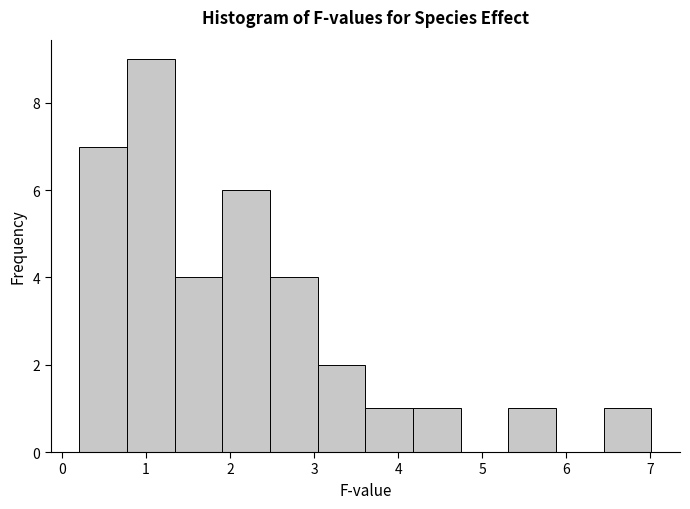

Reading left to right, transcribe this chart: for each bar, give the range it covers on the x-axis and its height. Neither the bar edges nor the heights are printed on the chart, so give them approximately, as read against the axes.

0.2 to 0.8: 7
0.8 to 1.3: 9
1.3 to 1.9: 4
1.9 to 2.5: 6
2.5 to 3.0: 4
3.0 to 3.6: 2
3.6 to 4.2: 1
4.2 to 4.7: 1
4.7 to 5.3: 0
5.3 to 5.9: 1
5.9 to 6.4: 0
6.4 to 7.0: 1